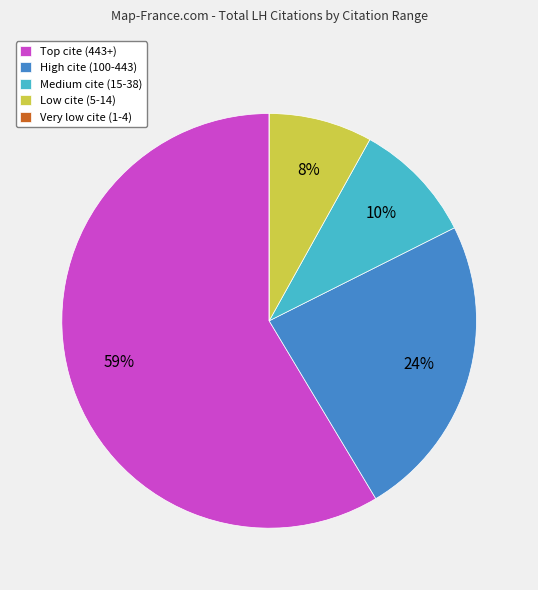

Which slice is the largest?

Top cite (443+)